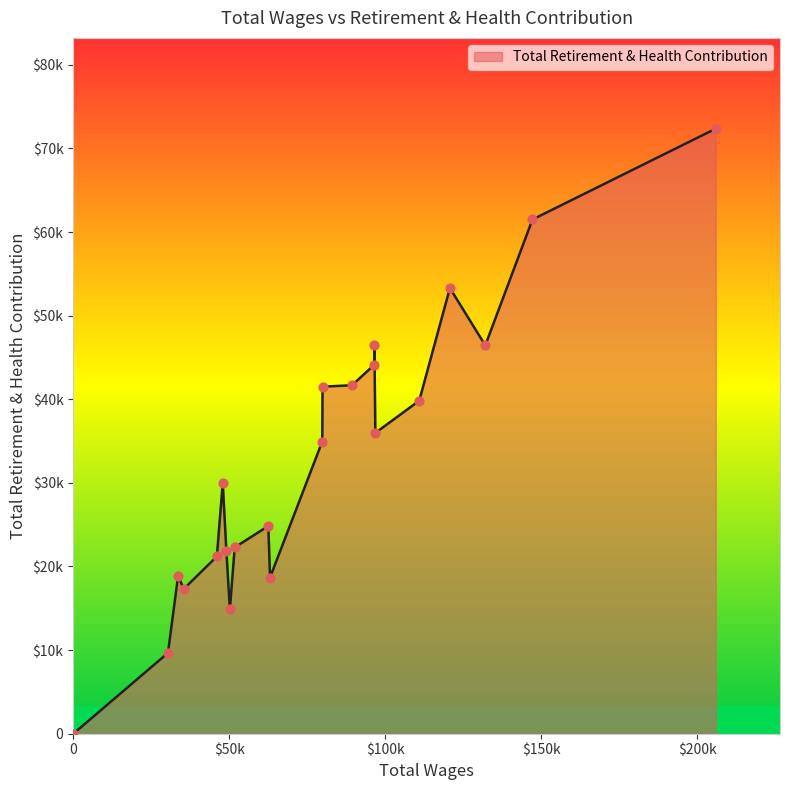

What is the change in value from 49132.0 to 35442.0?

-4491